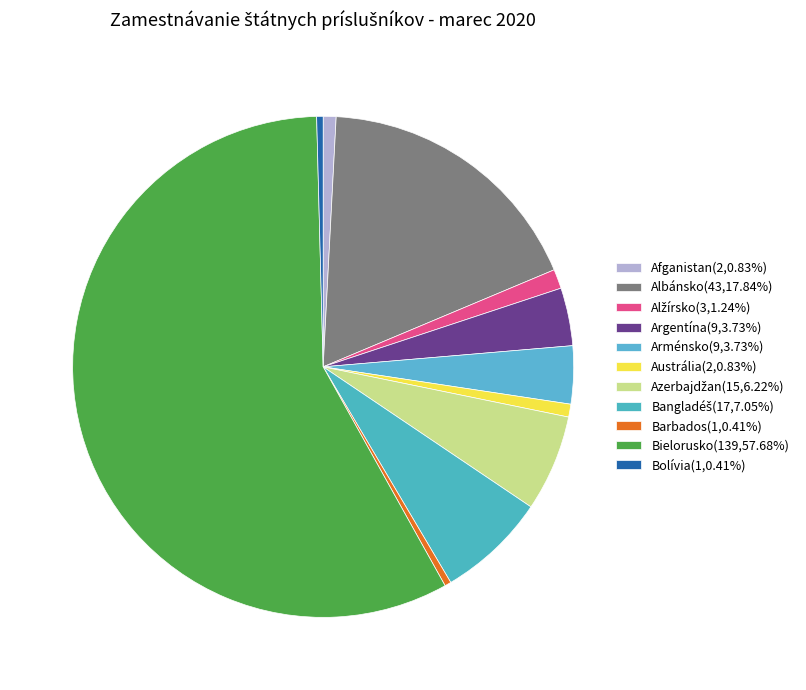

To the nearest percent, what portion does Argentína represent?

4%